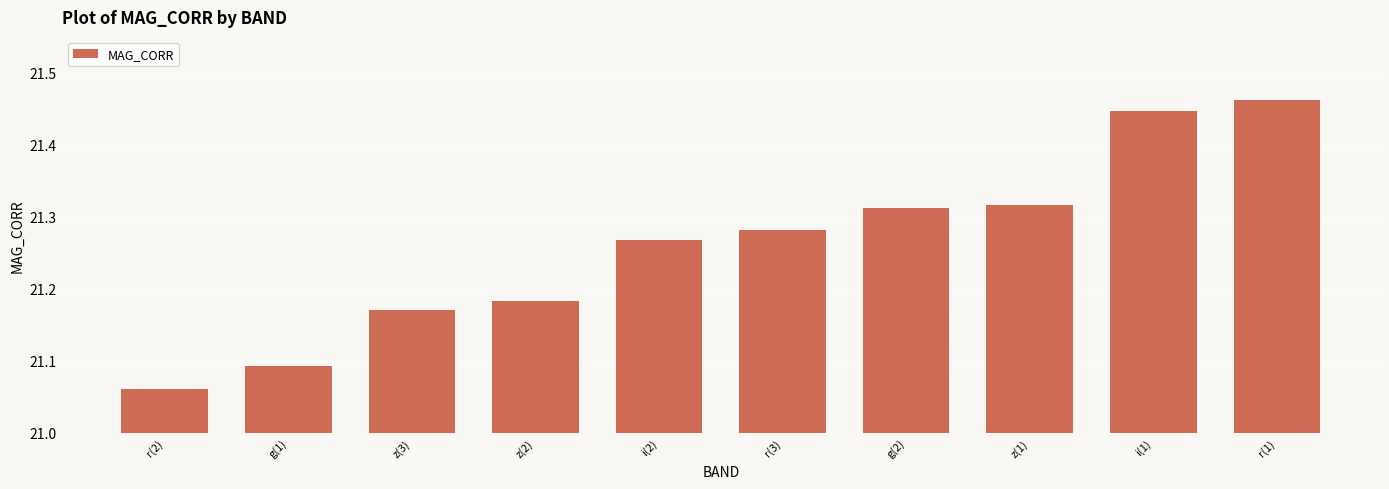

At which label is the value closest to 21?

r(2)